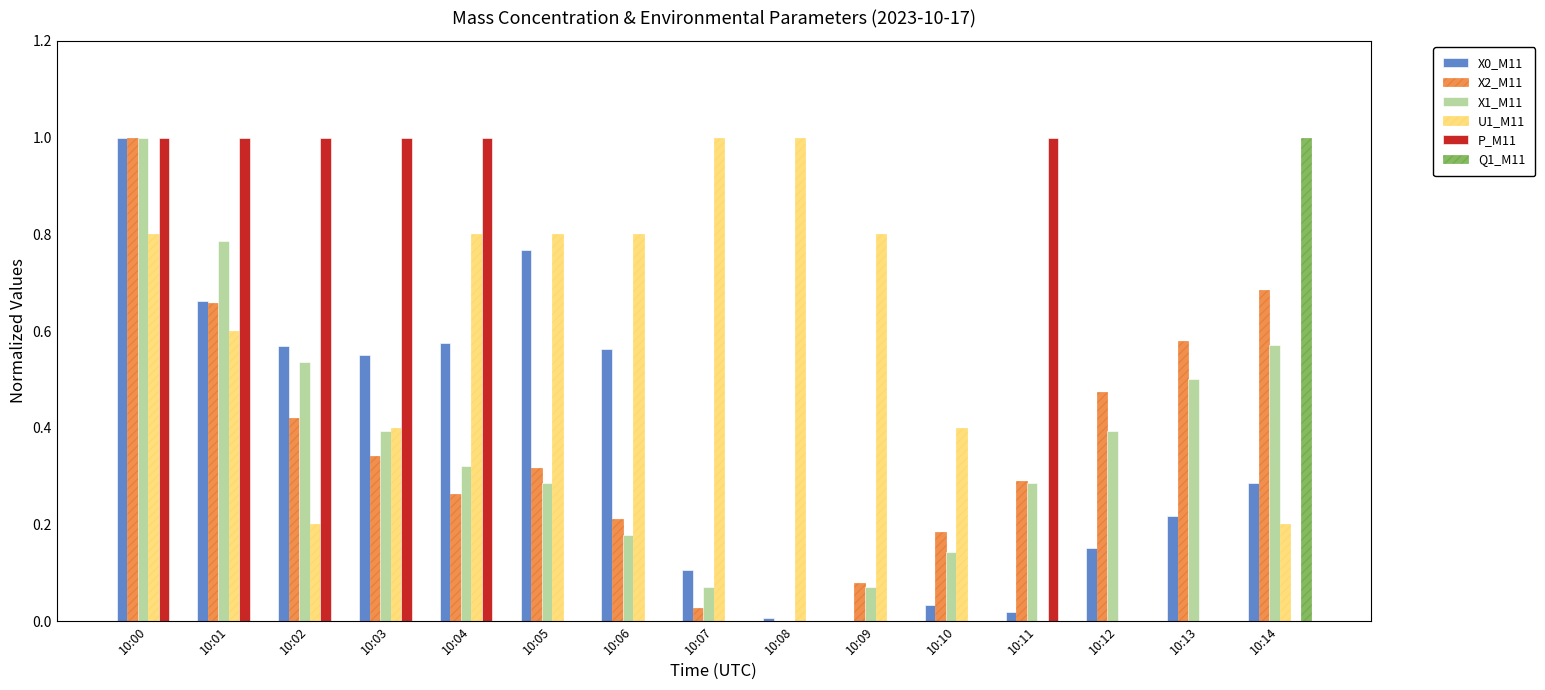

What is the maximum value shown in the chart?

1.0